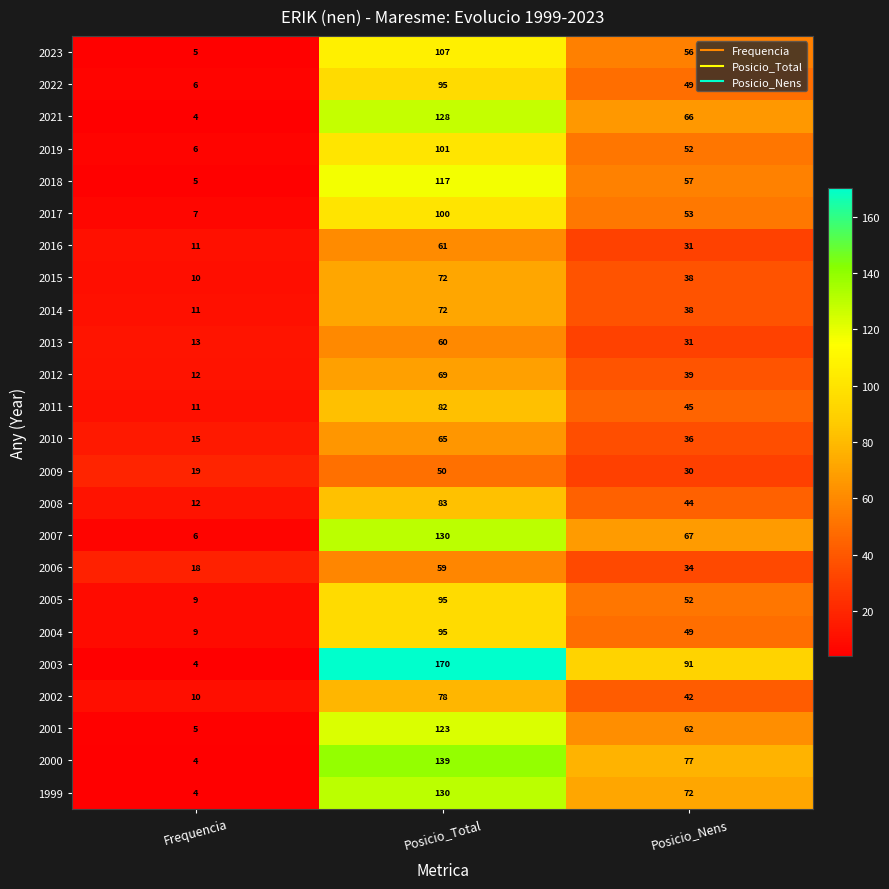

Is the value of 2002 at Posicio_Total greater than the value of 2009 at Posicio_Total?

Yes